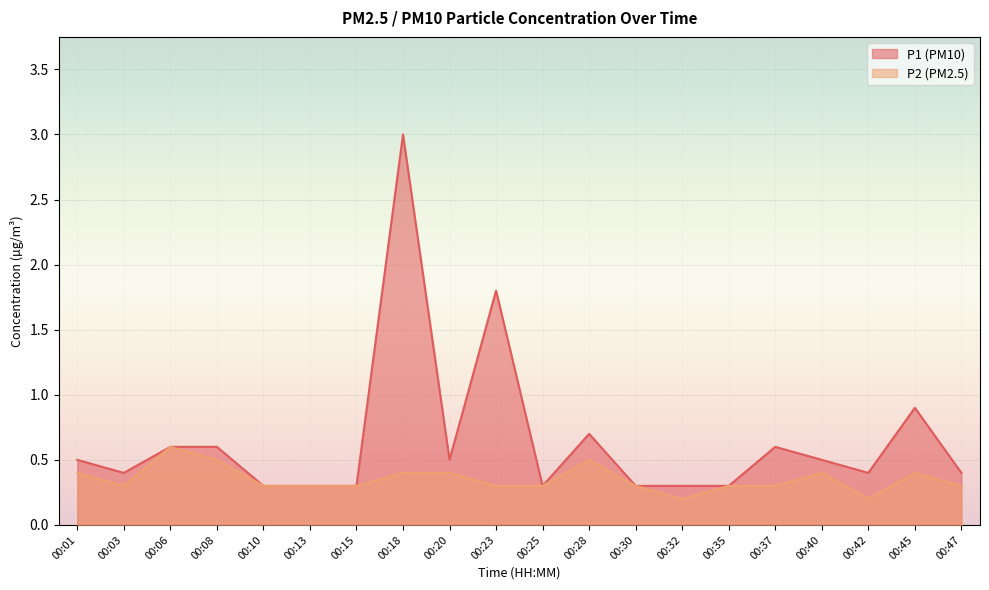

What is the difference between the maximum and minimum values in the P2 series?

0.4